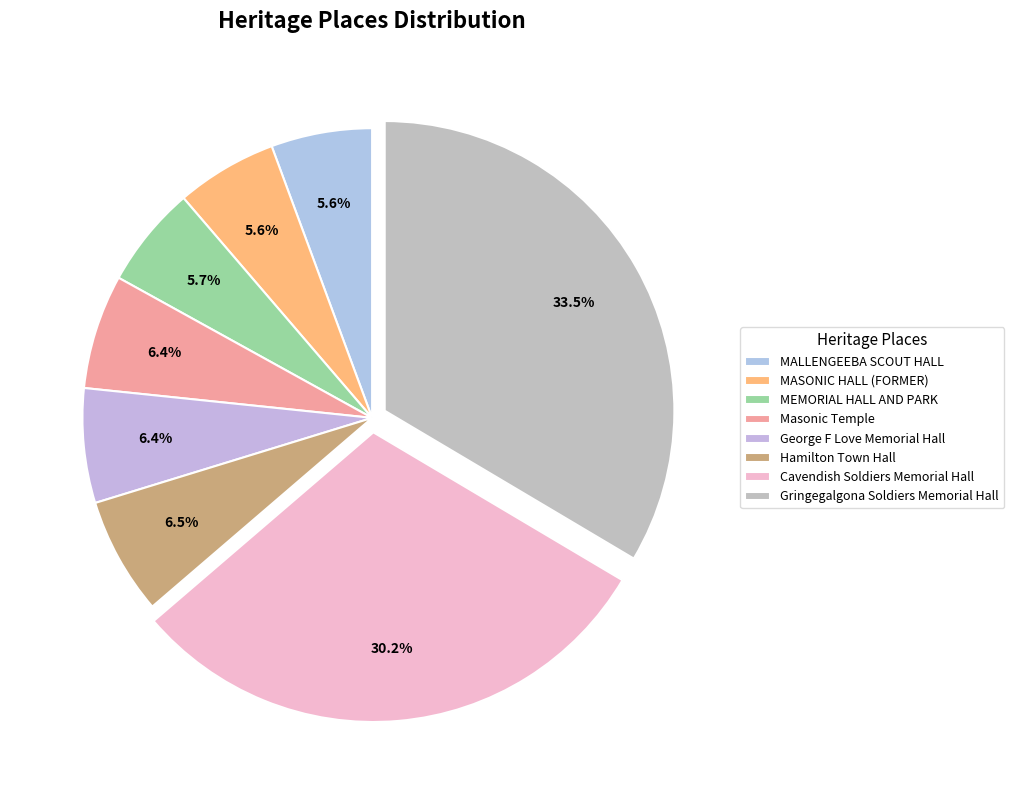

Rank the categories by value from lowest to highest.

MALLENGEEBA SCOUT HALL, MASONIC HALL (FORMER), MEMORIAL HALL AND PARK, Masonic Temple, George F Love Memorial Hall, Hamilton Town Hall, Cavendish Soldiers Memorial Hall, Gringegalgona Soldiers Memorial Hall